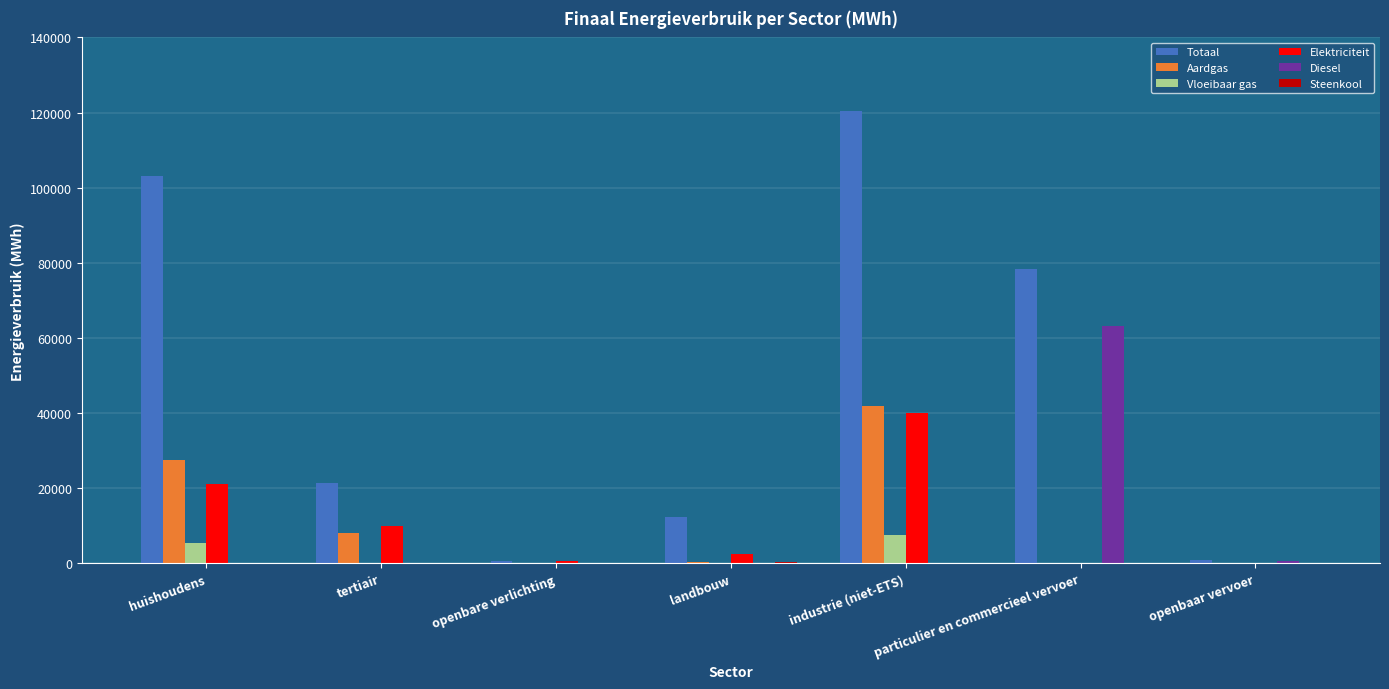

What is the average value of the Vloeibaar gas series?

1918.3